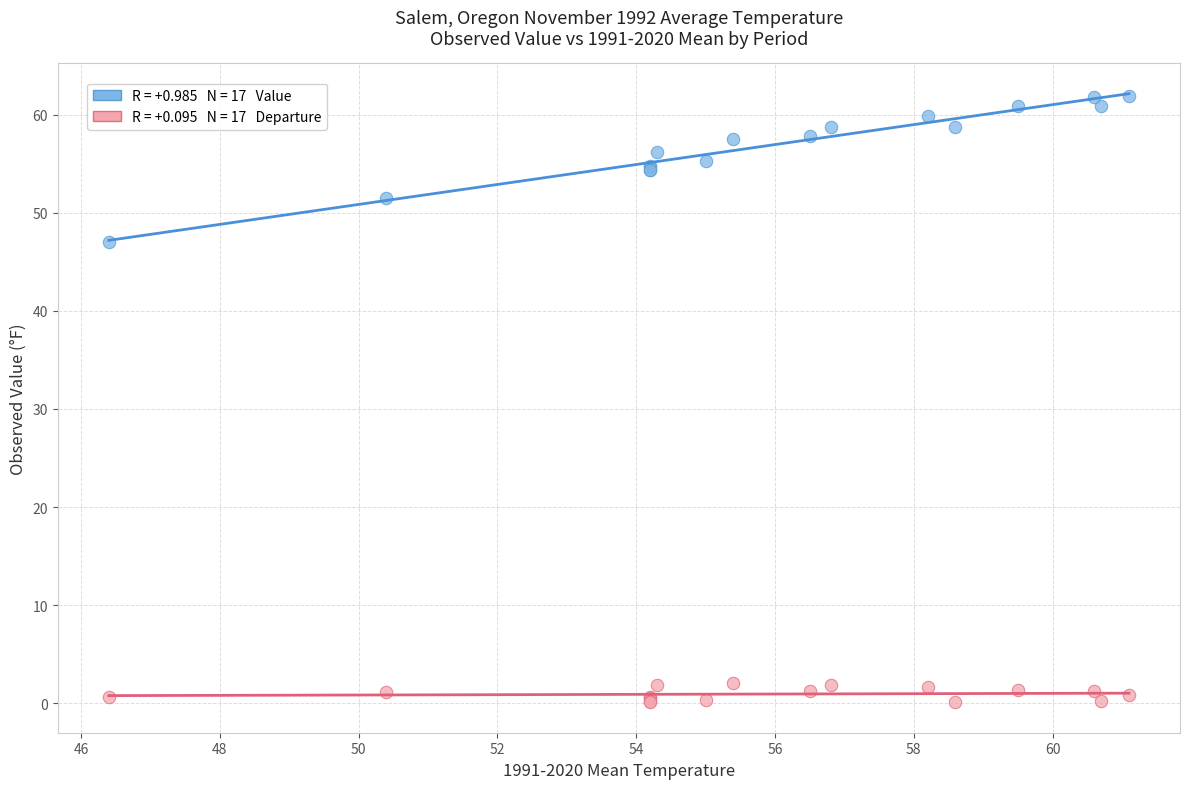

Across all series, what Y value is closest to 31?

47.0